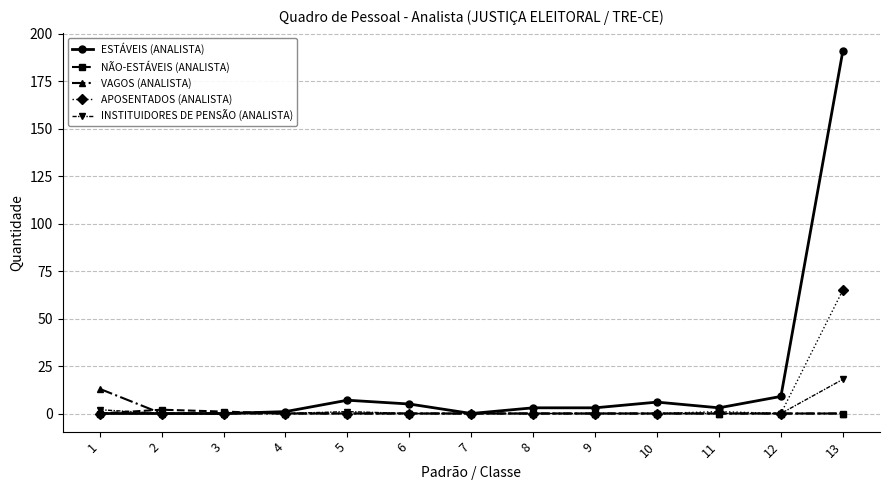

Which series has the largest range (max minus min)?

ESTÁVEIS (ANALISTA)